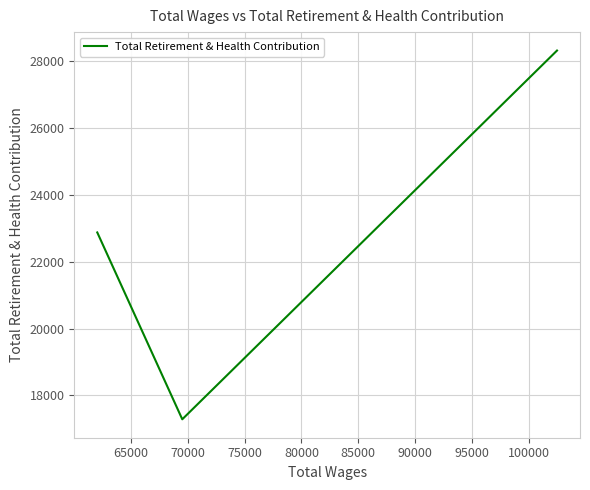

What is the minimum value shown in the chart?

17289